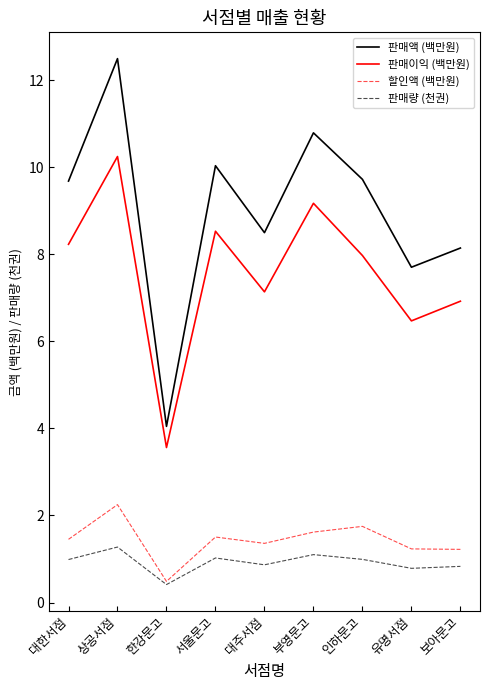

What position from the left is 부영문고?

6